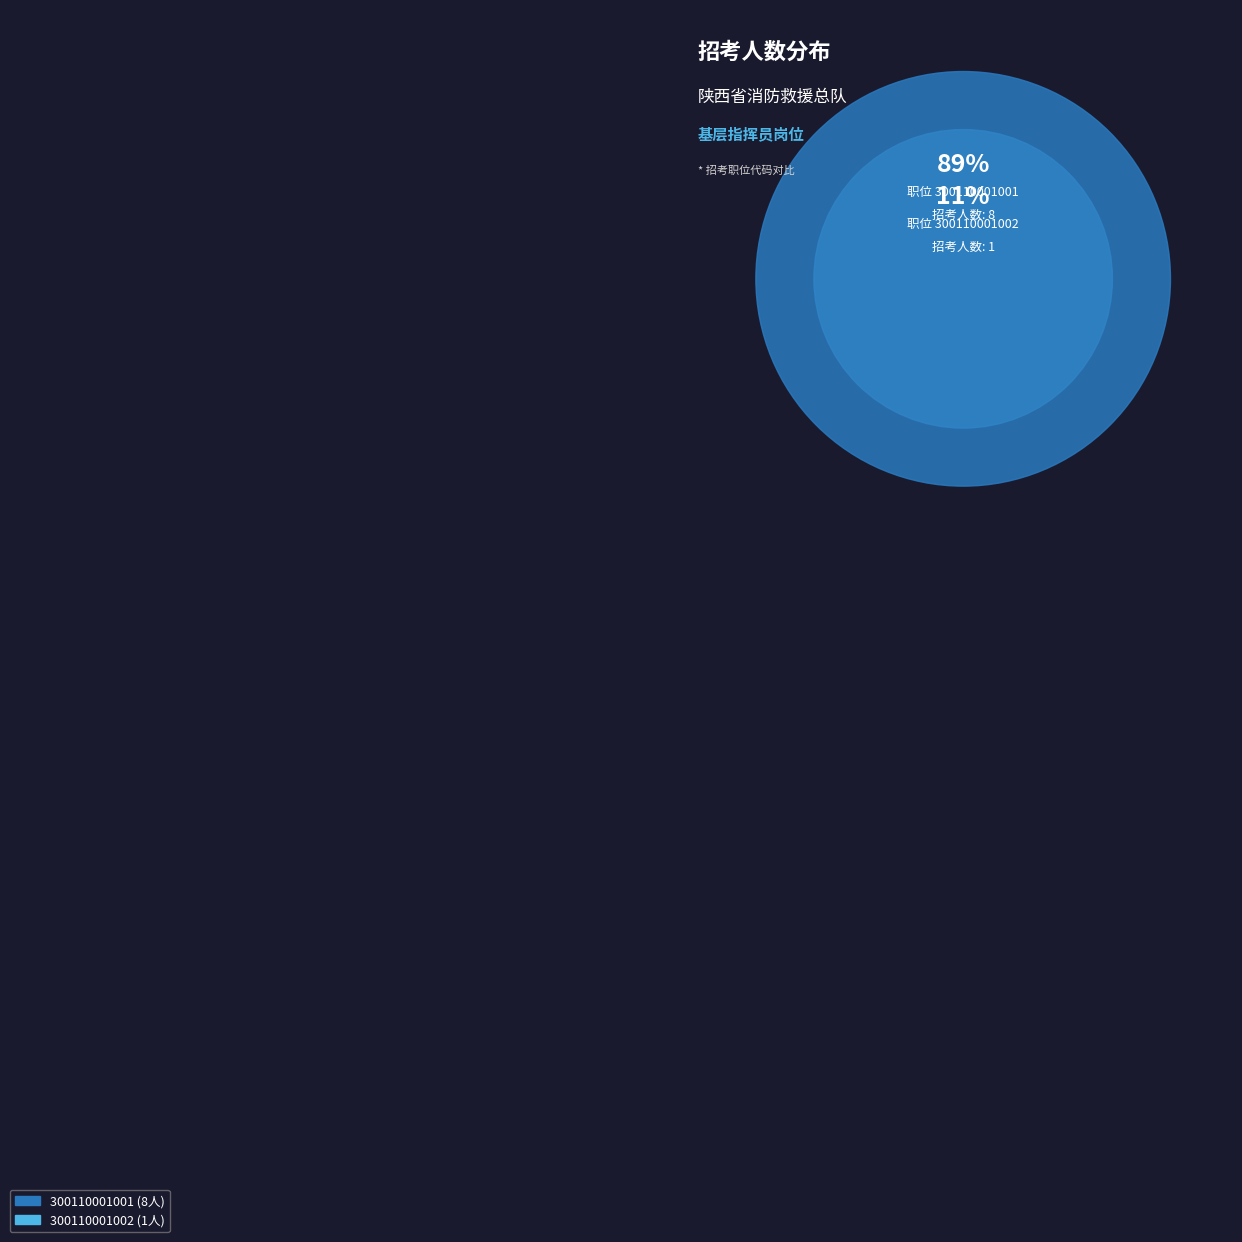

How much of the chart is everything except 300110001001?

11.1%